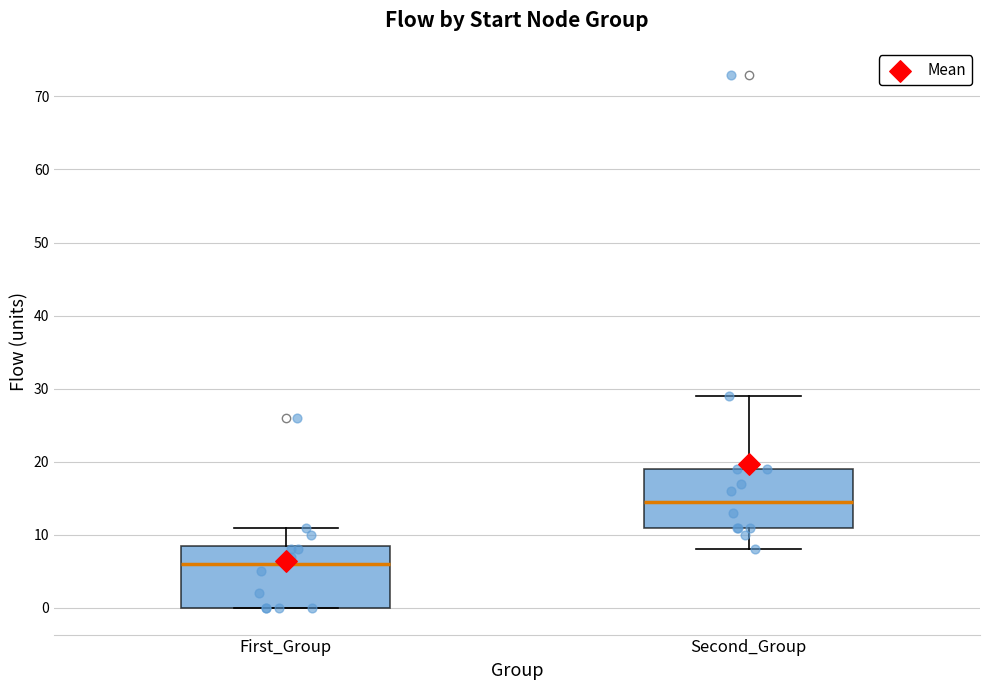

Reading left to right, transcribe this box plot: for each box, give where its median line is, the range the box spans, and where its two whiskers end, as read against the y-axis. The values are not printed on the chart, so give them approximately, as read against the axis.

First_Group: median 6, box 0 to 9, whiskers 0 to 11
Second_Group: median 15, box 11 to 19, whiskers 8 to 29